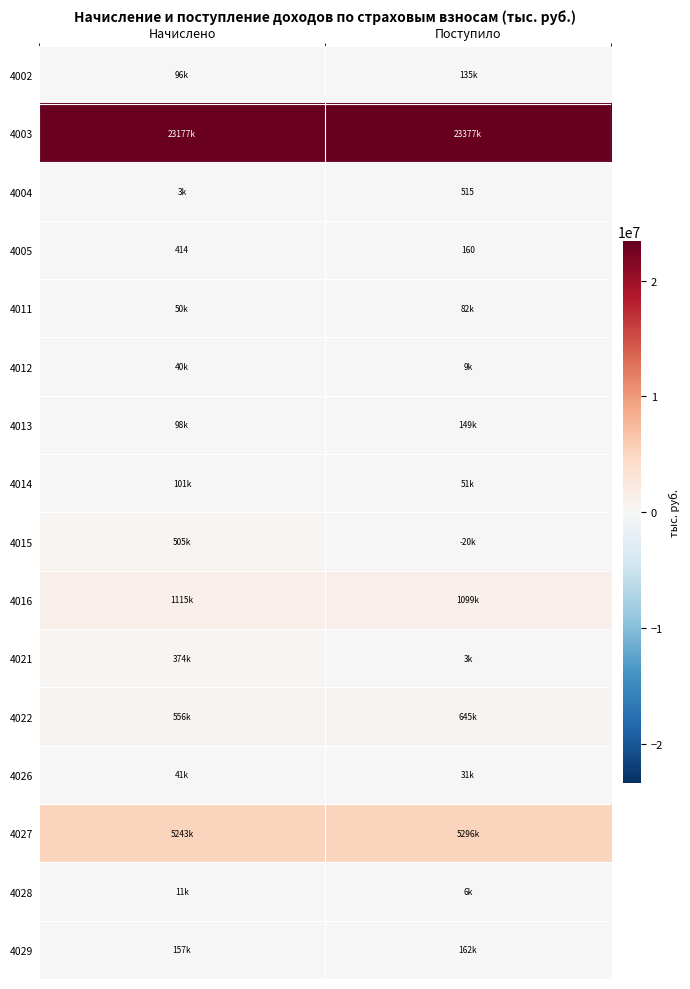

The 4005 series shows 414 at Начислено. True or false?

True